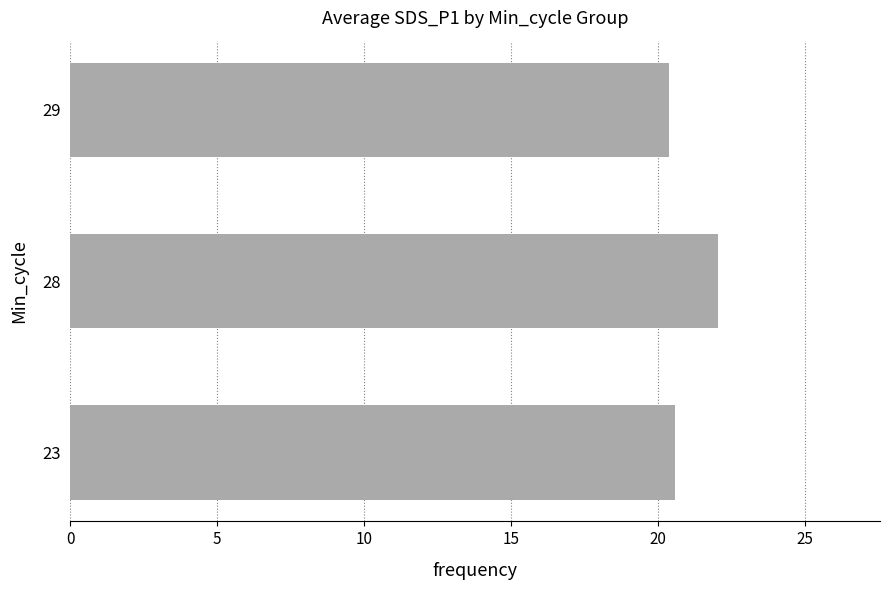

Is it true that the value at 29 is 12.0?

False